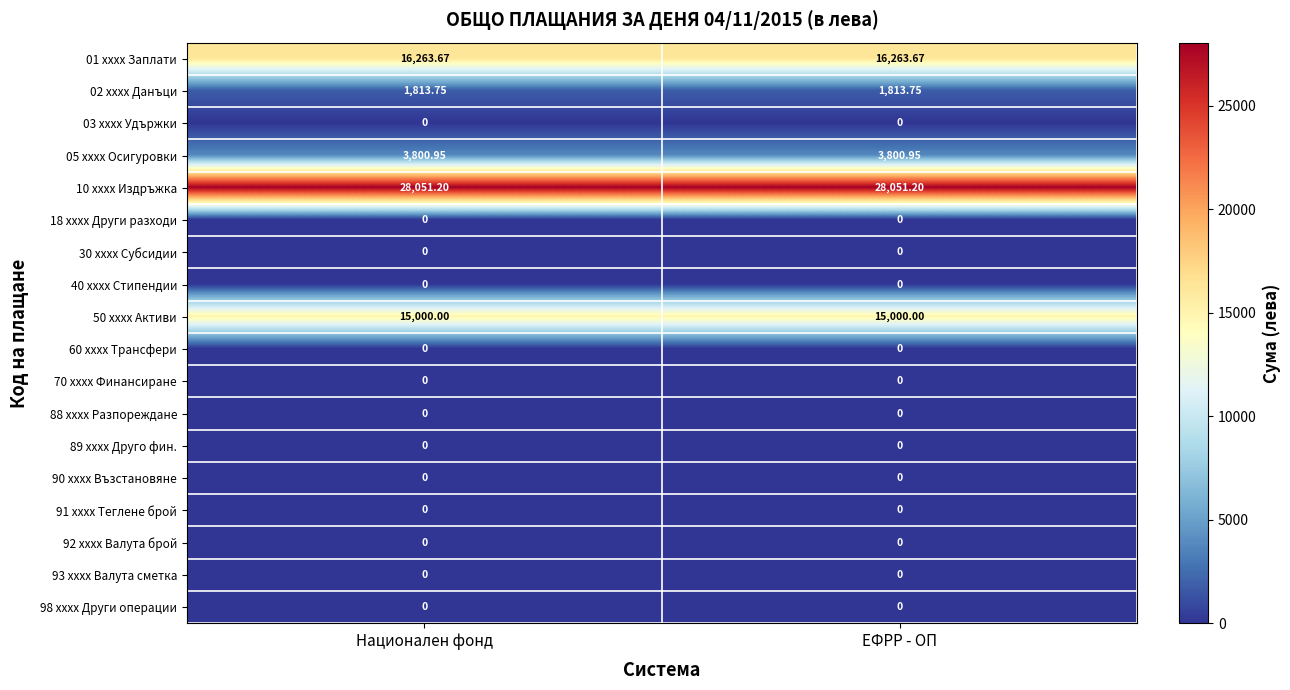

Is the value of 02 xxxx Данъци at Национален фонд greater than the value of 92 xxxx Валута брой at Национален фонд?

Yes